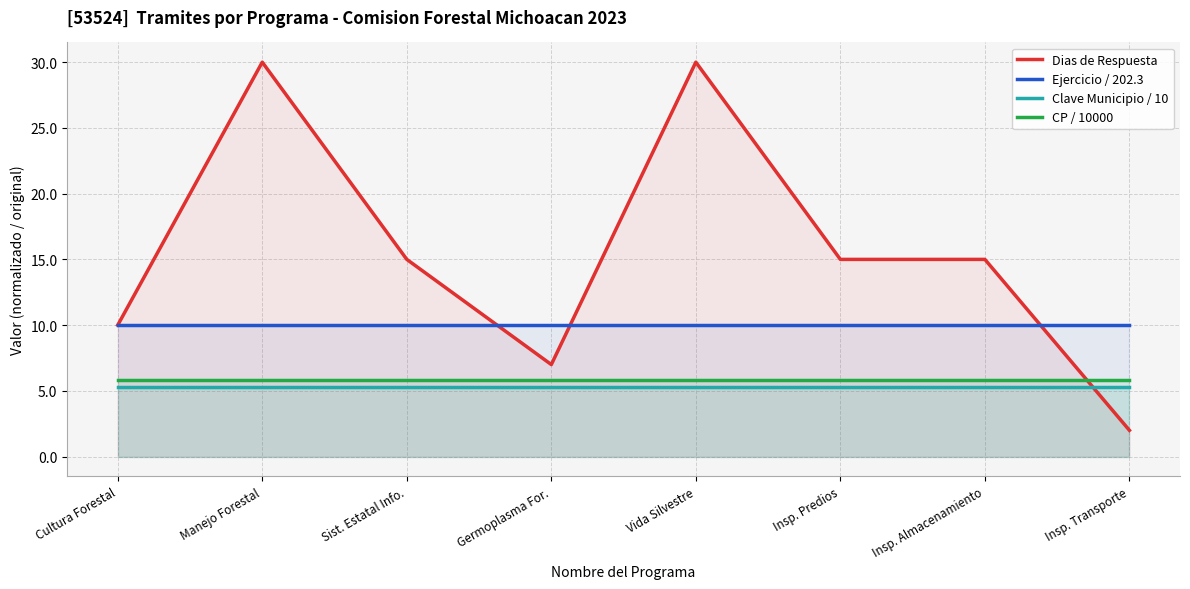

True or false: CP / 10000 has a value of 10.3 at Insp. Transporte.

False